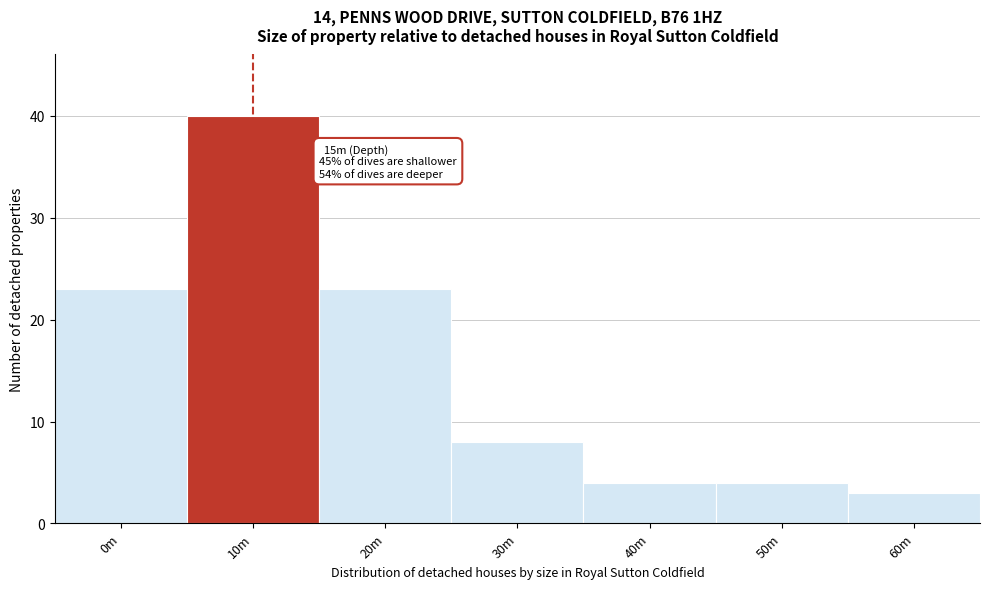

Reading right to left, list all the values displayed in this chart.

60m=3	50m=4	40m=4	30m=8	20m=23	10m=40	0m=23